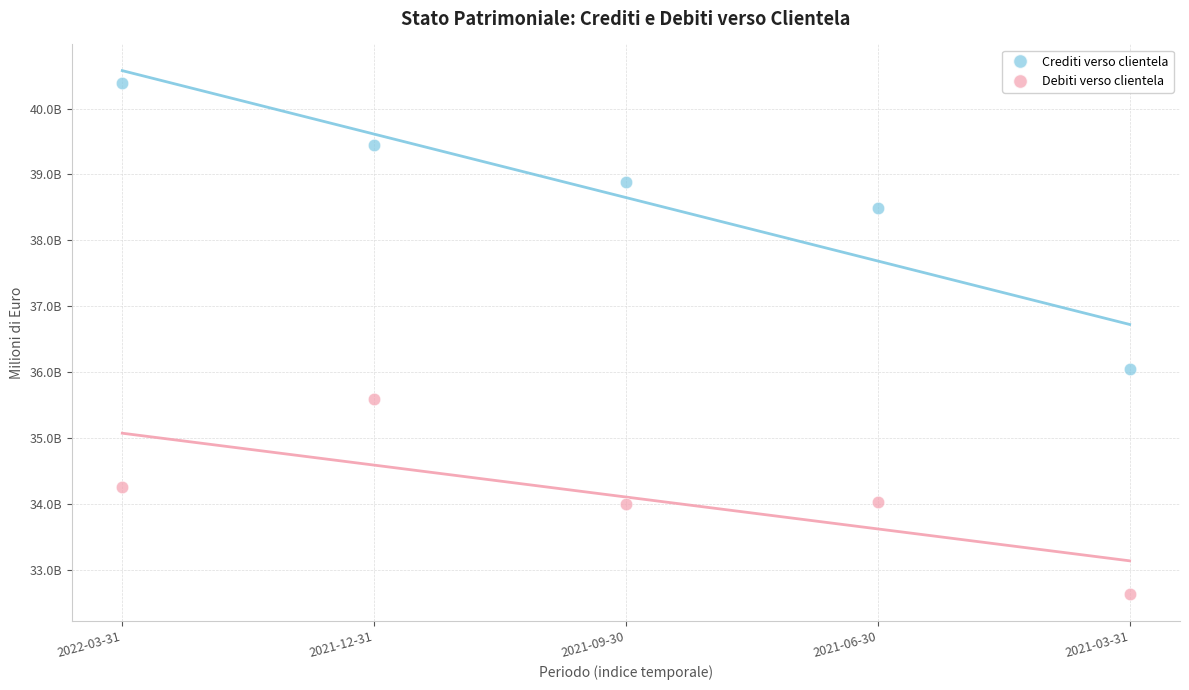

Which series contains the highest Y value?

Crediti verso clientela